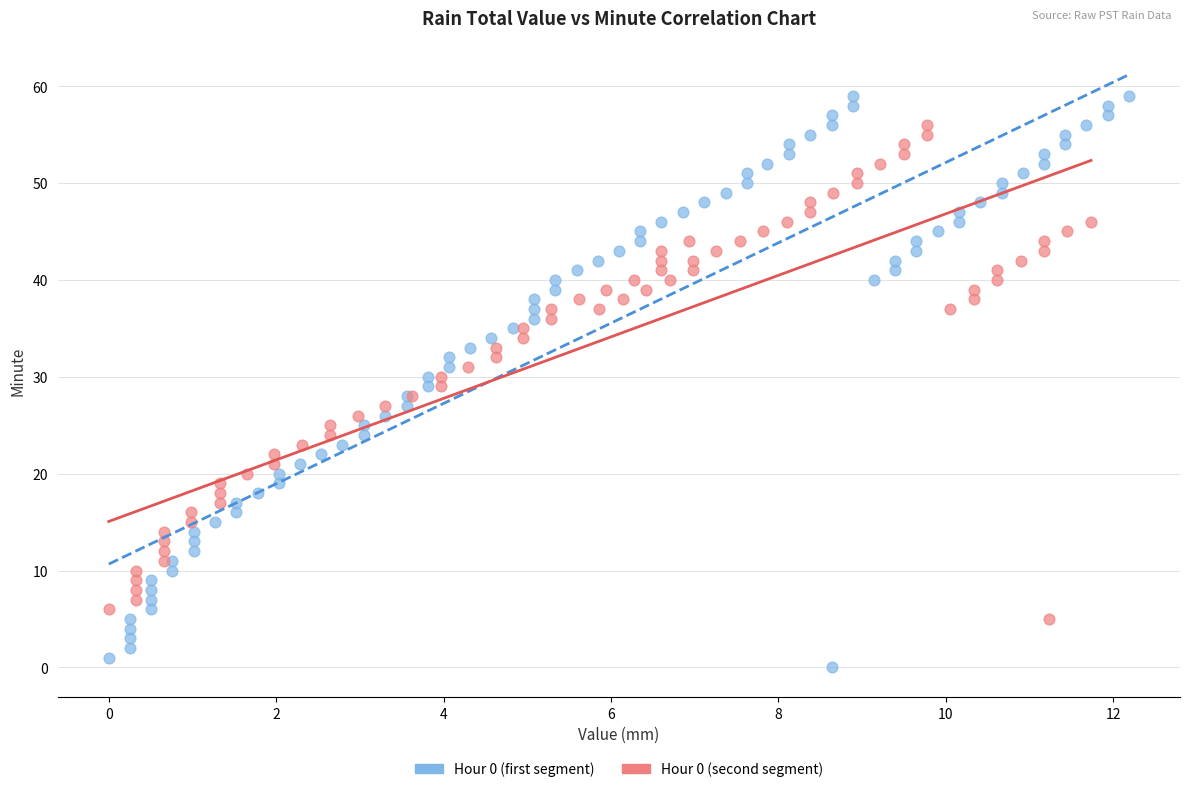

Which series has the widest spread of Y values?

Hour 0 (first segment)